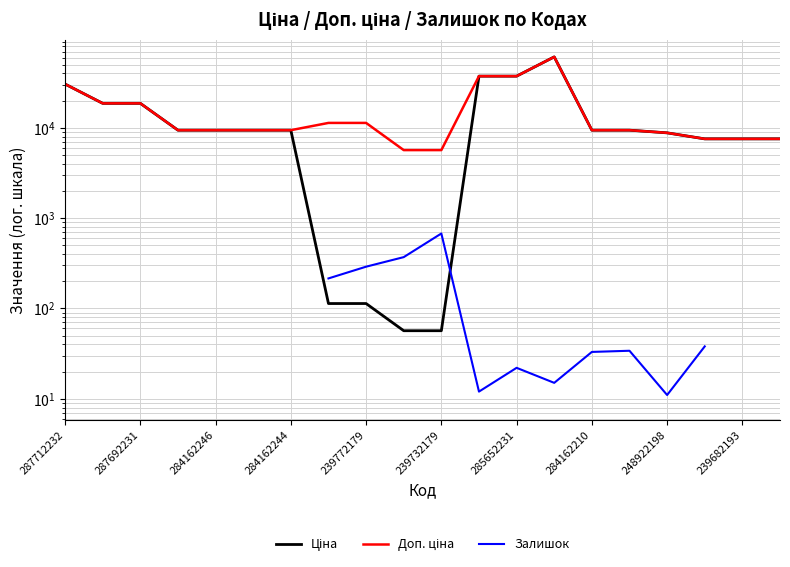

At which category does Залишок reach its first local valley?

11